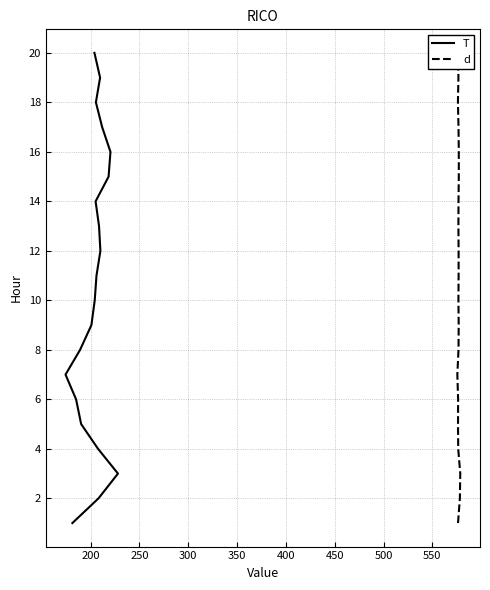

True or false: d and T intersect in this chart.

False